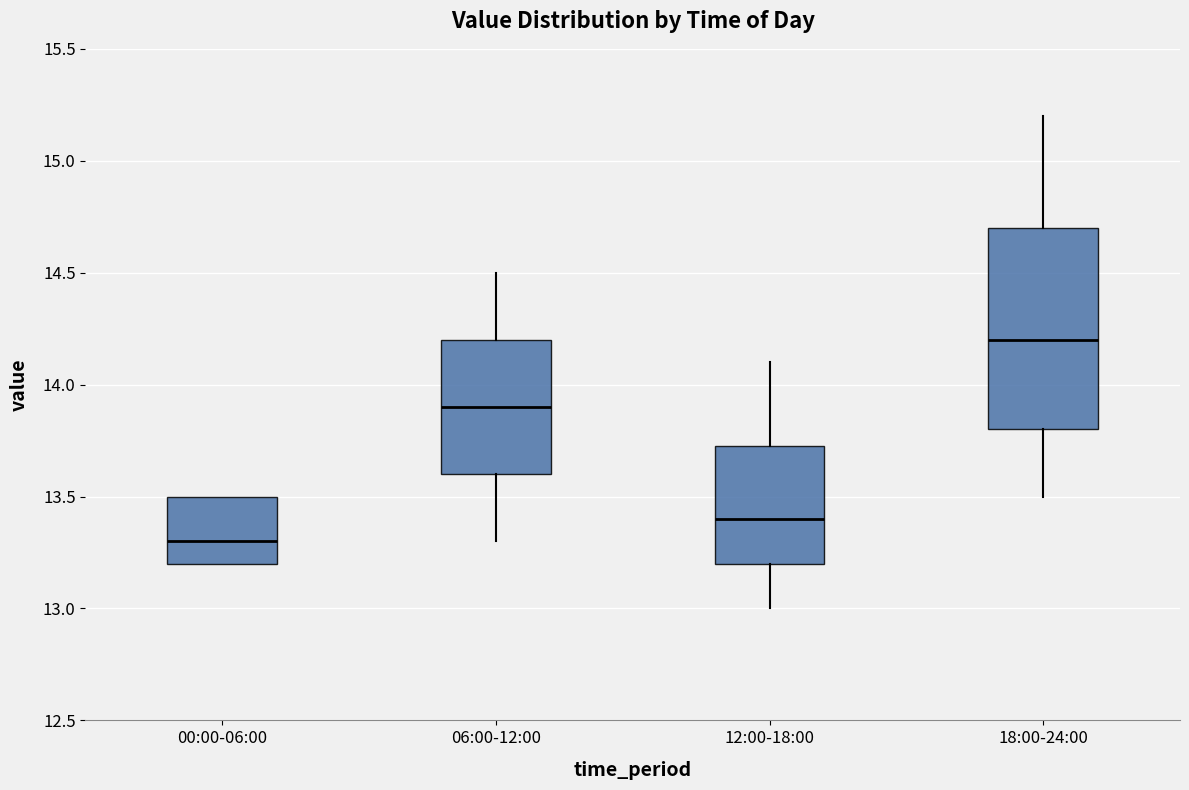

Which box has the highest median line?

18:00-24:00